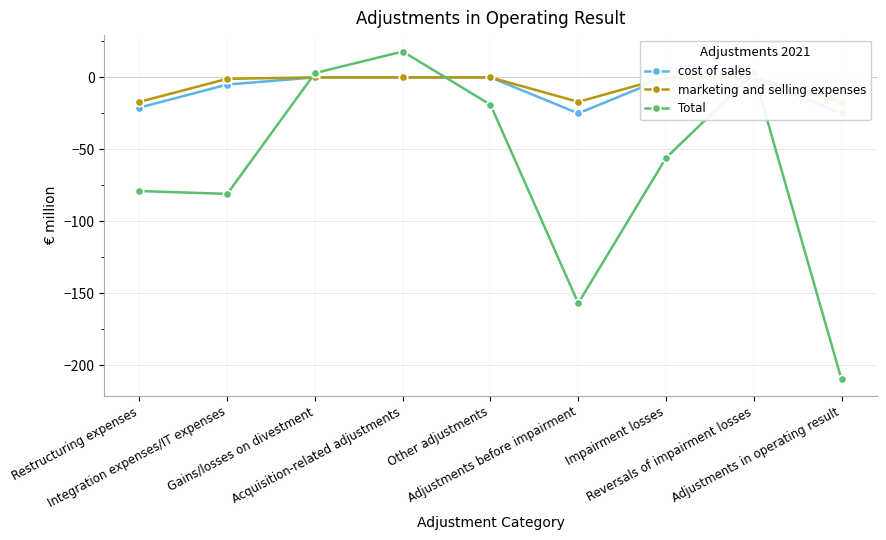

What is the label of the 6th point from the right?

Acquisition-related adjustments